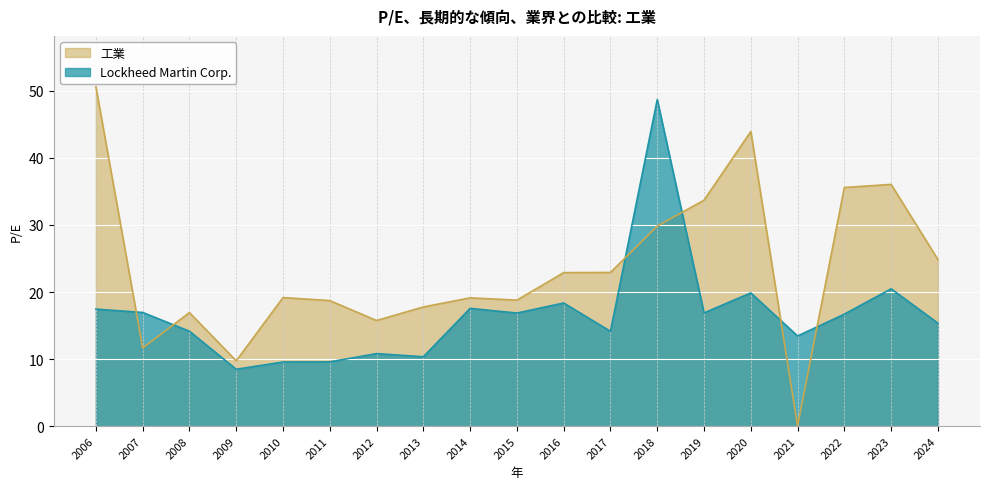

What is the value of the Lockheed Martin Corp. point at the 4th from the left?

8.5